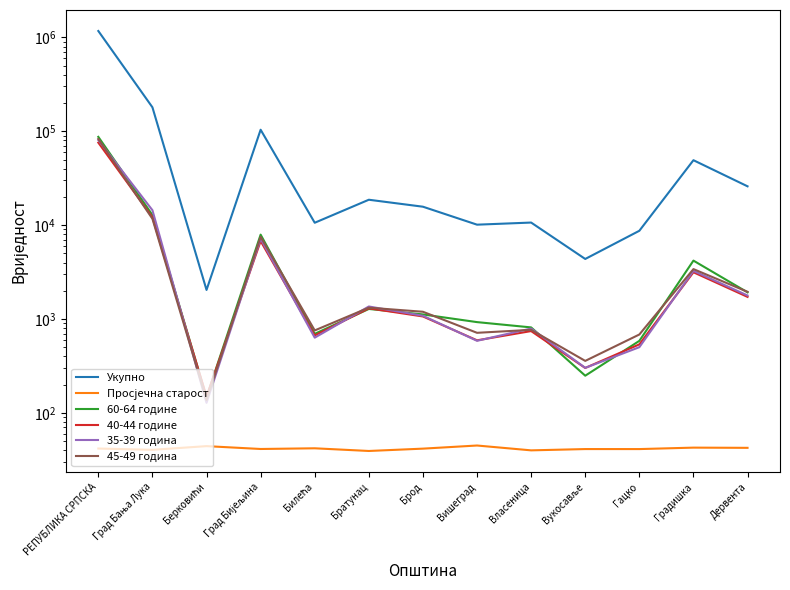

The 35-39 година series shows 185.1 at Вишеград. True or false?

False